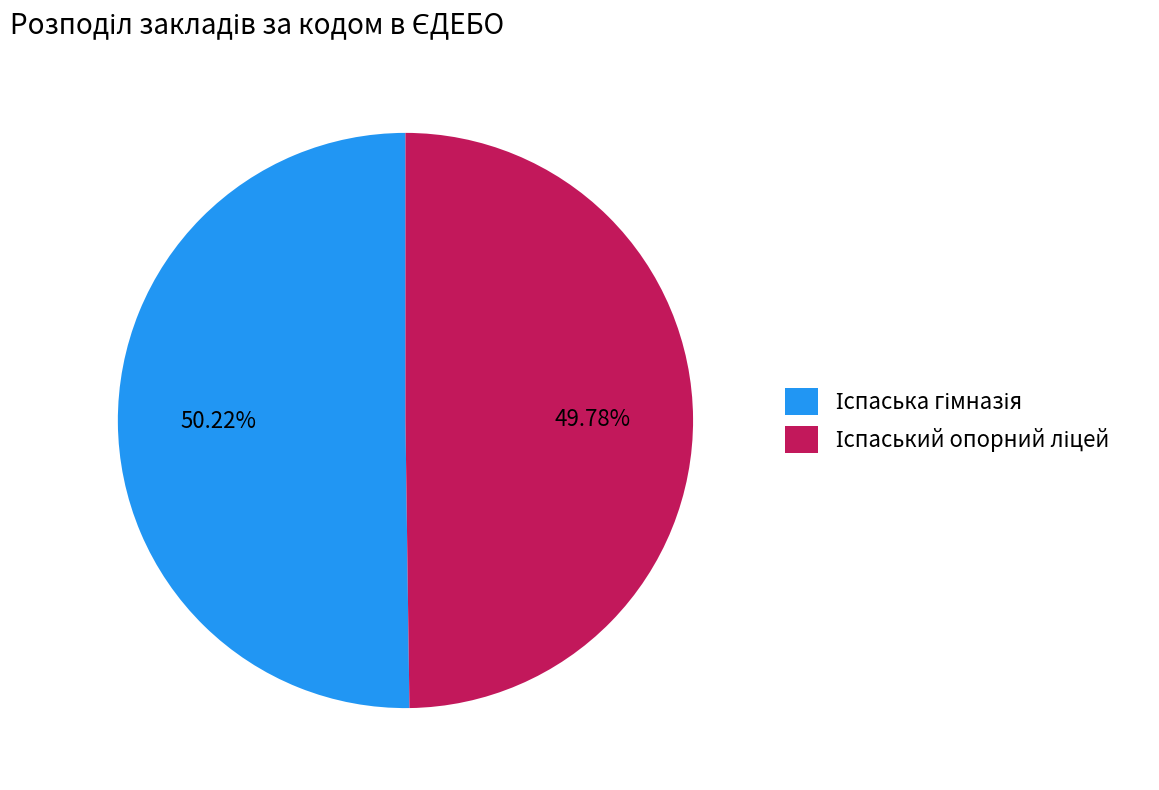

Is there a majority slice in this chart?

Yes